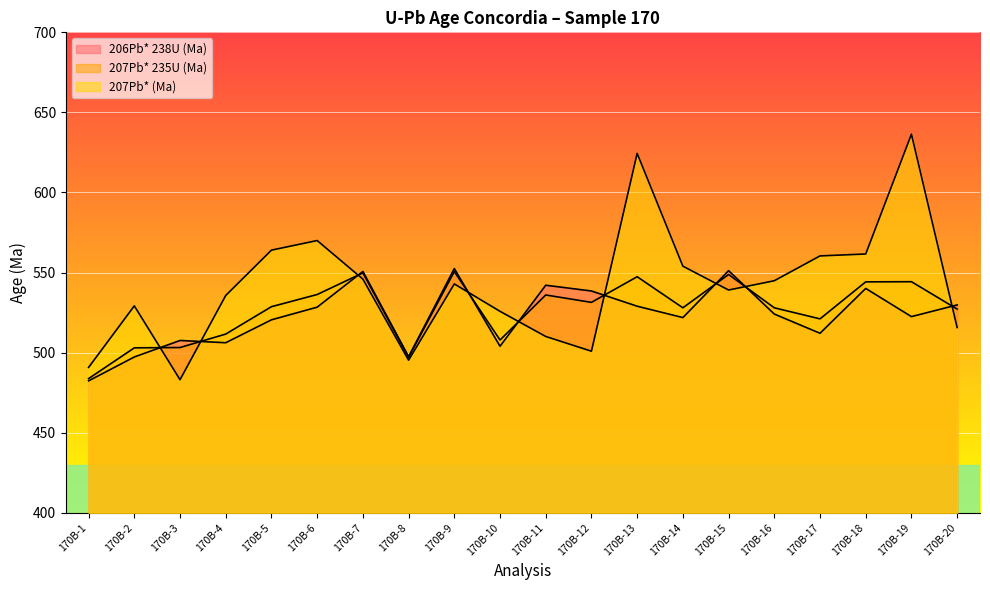

Is the value of 206Pb* 238U (Ma) at 170B-3 greater than the value of 207Pb* (Ma) at 170B-12?

Yes